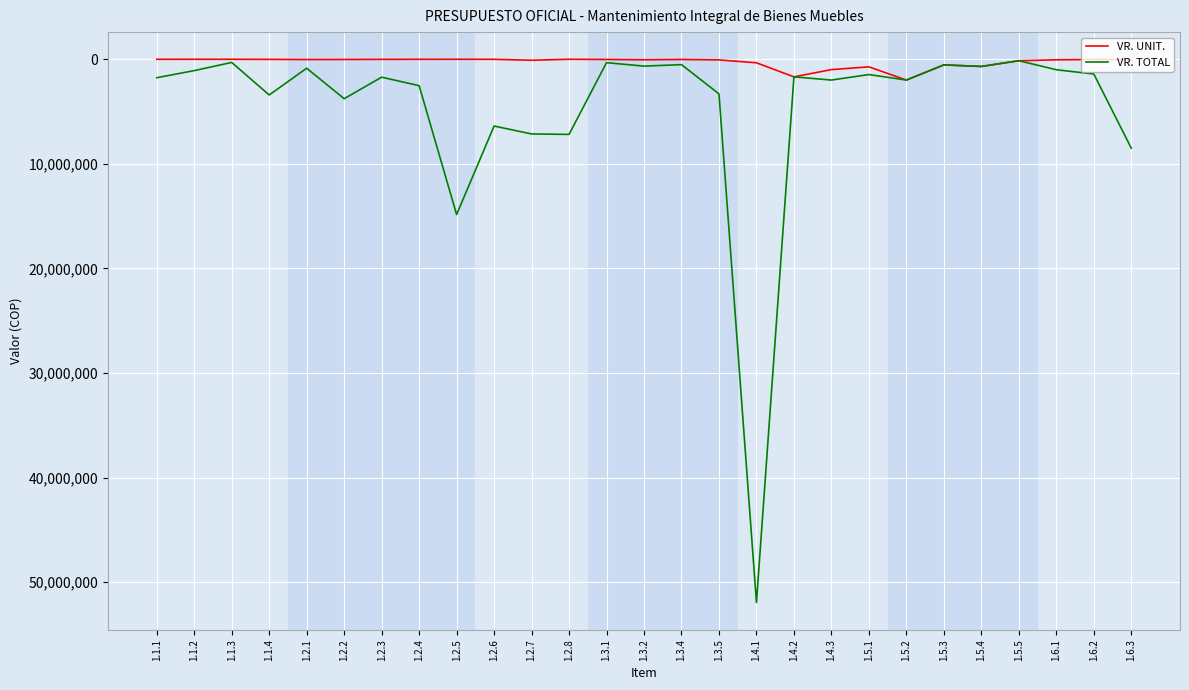

What are all the series names shown in the legend?

VR. UNIT., VR. TOTAL